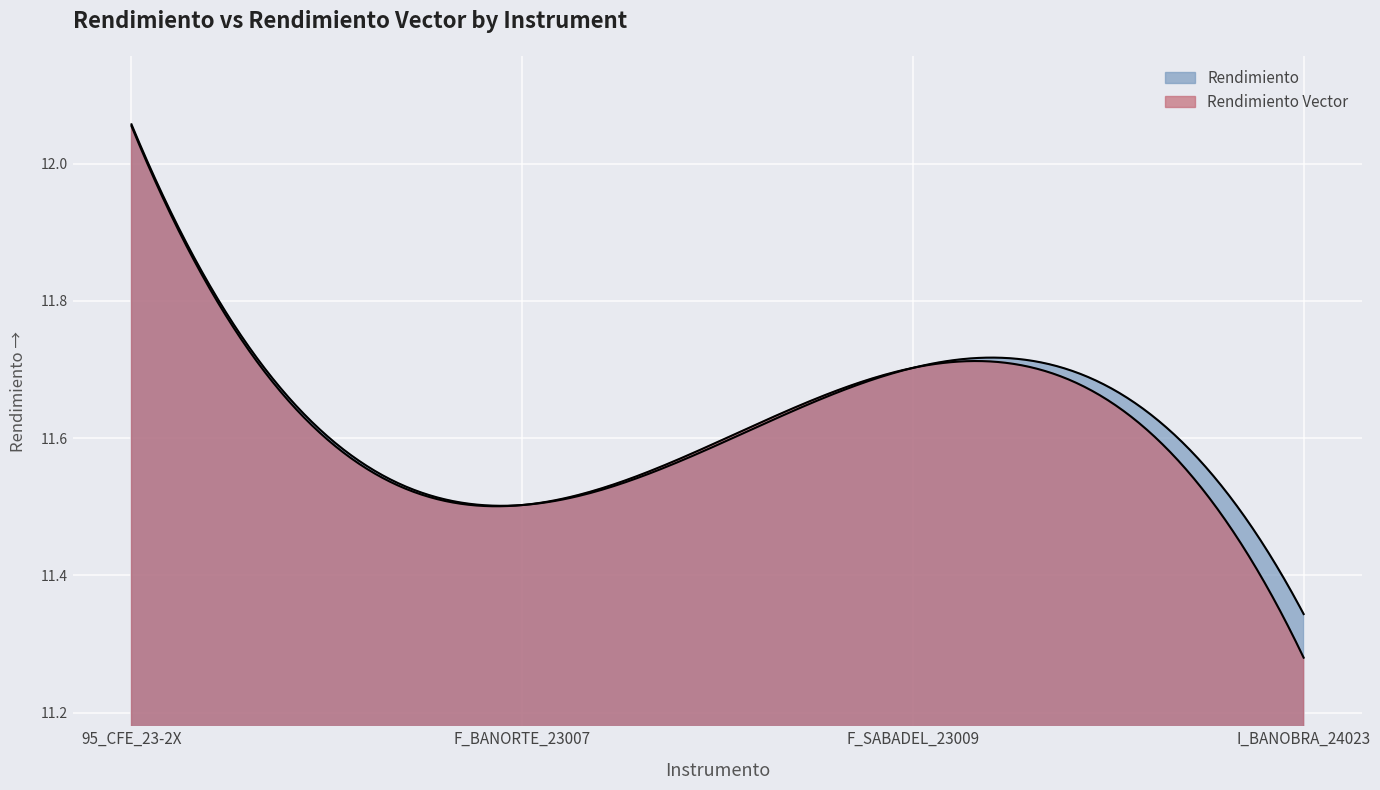

How many lines are shown in the chart?

2